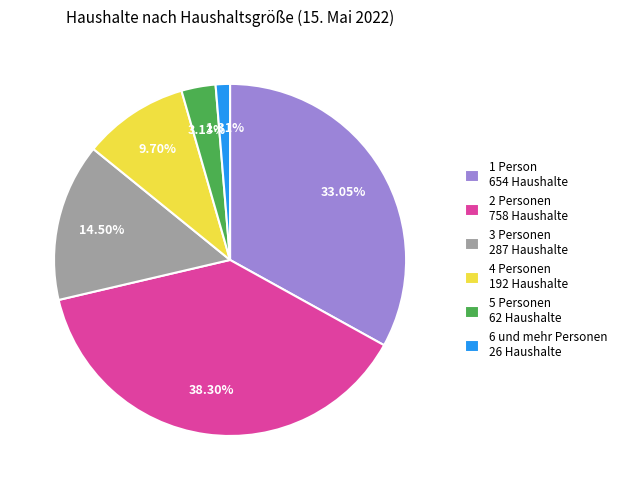

What is the smallest slice in the pie chart?

6 und mehr Personen